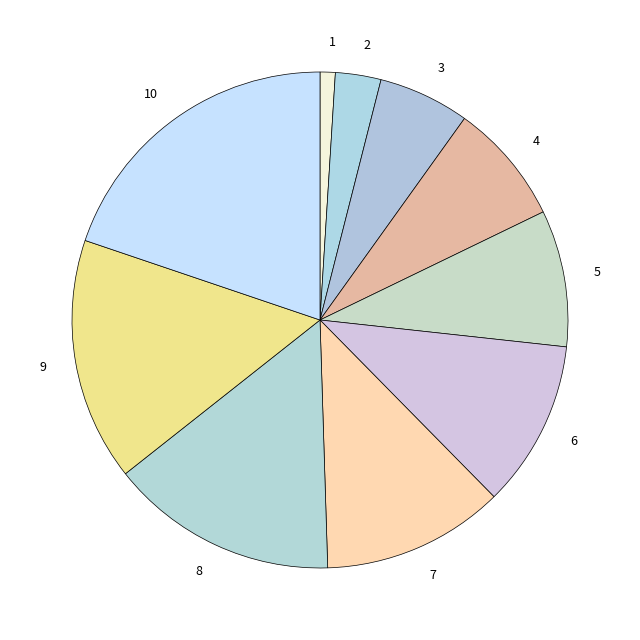

What is the largest slice in the pie chart?

10